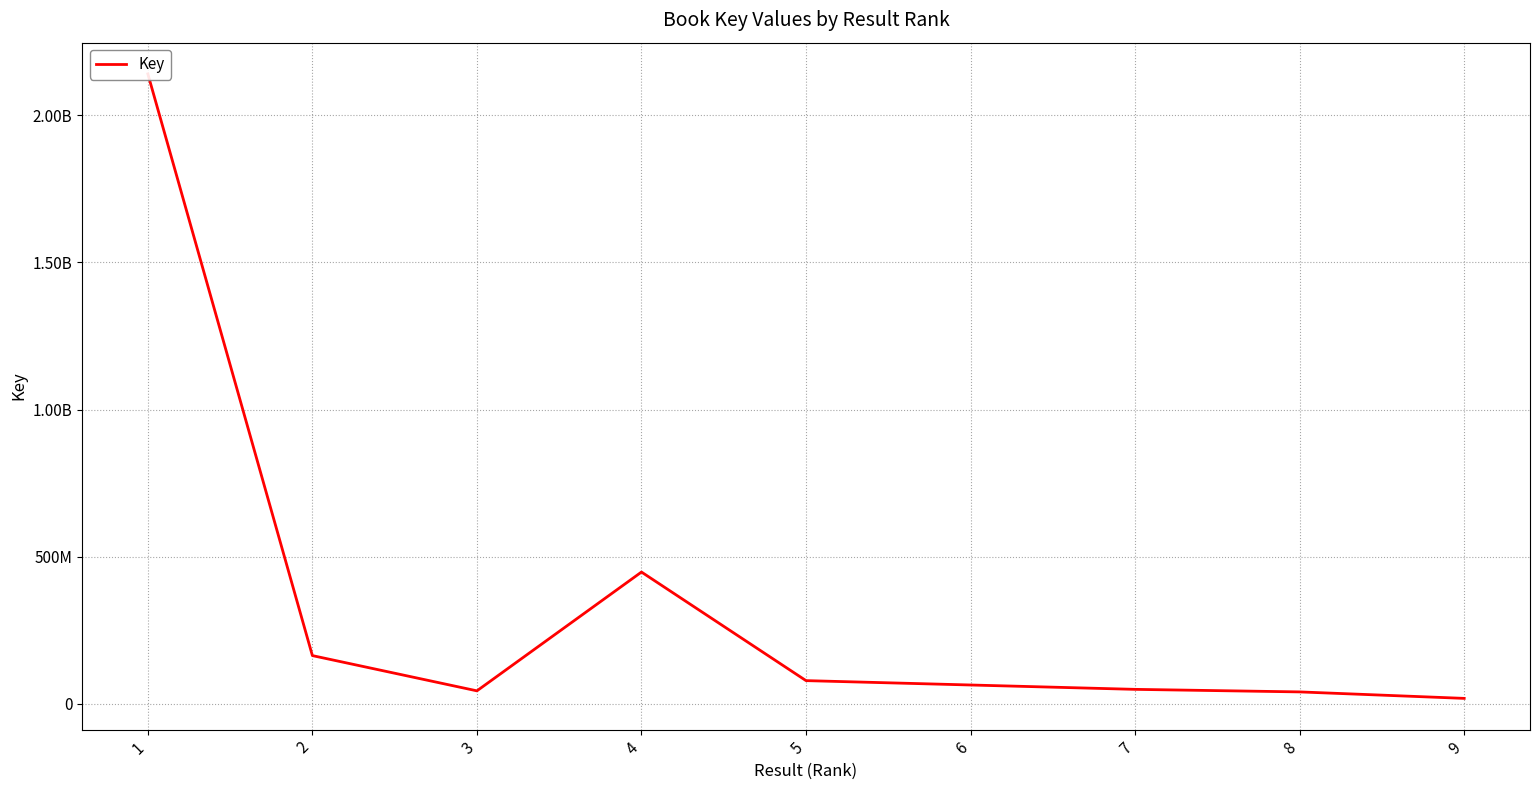

True or false: the data has more than 1 interior local peaks.

False